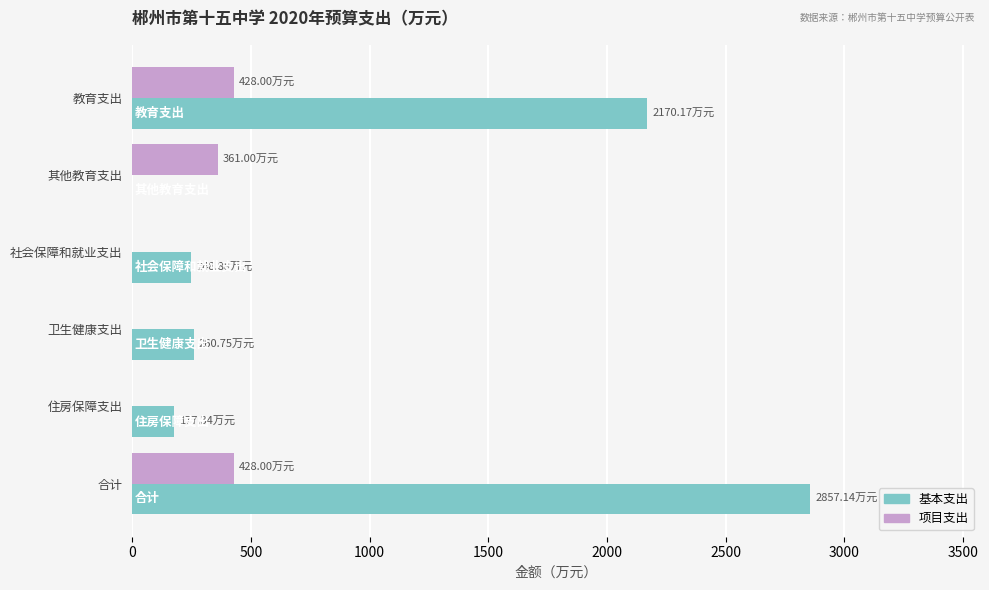

Between 住房保障支出 and 合计, which series saw the biggest shift?

基本支出